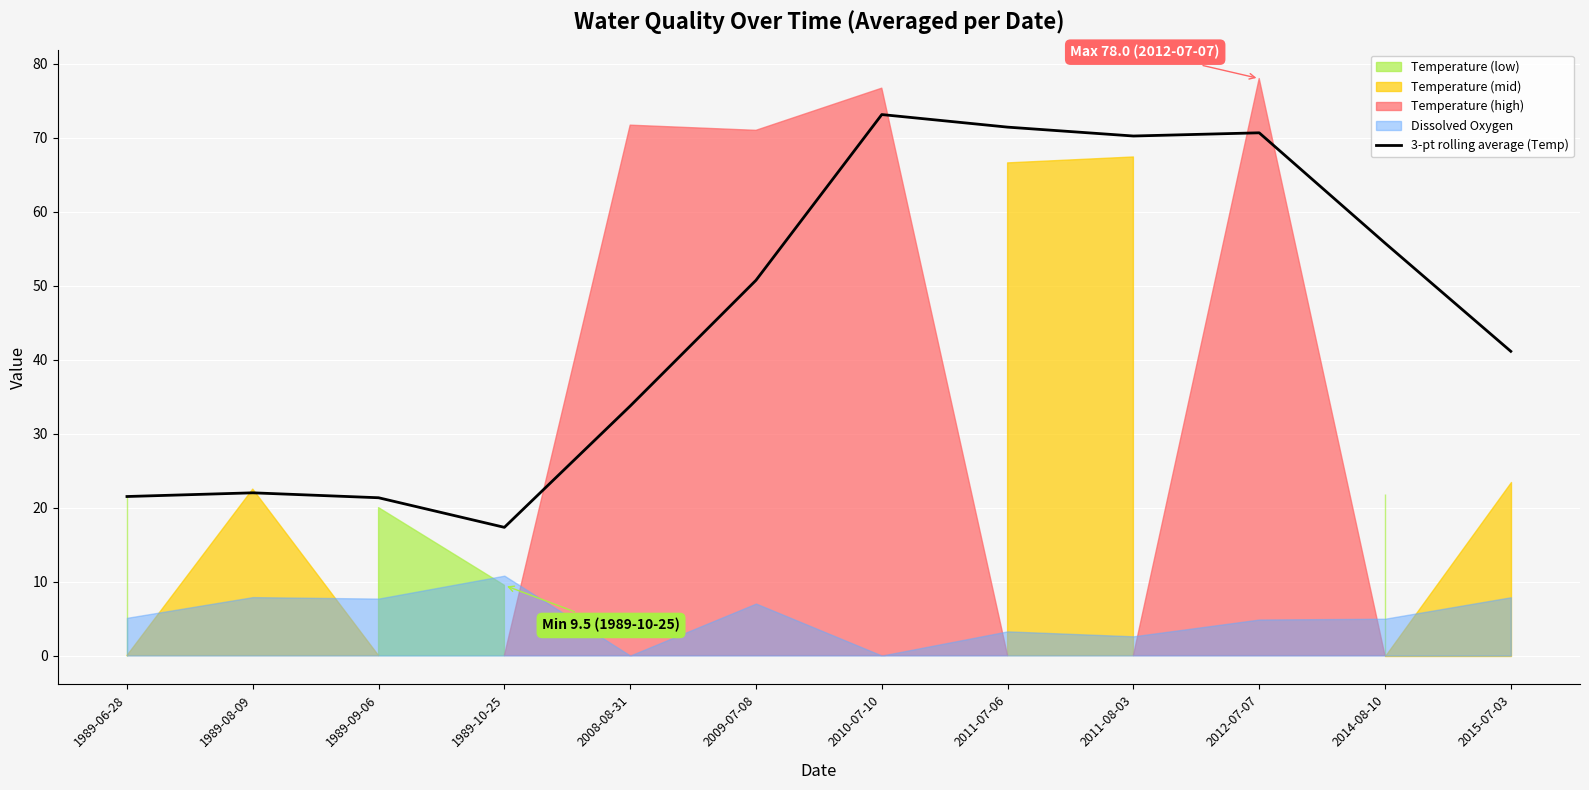

What position from the right is 2011-08-03?

4